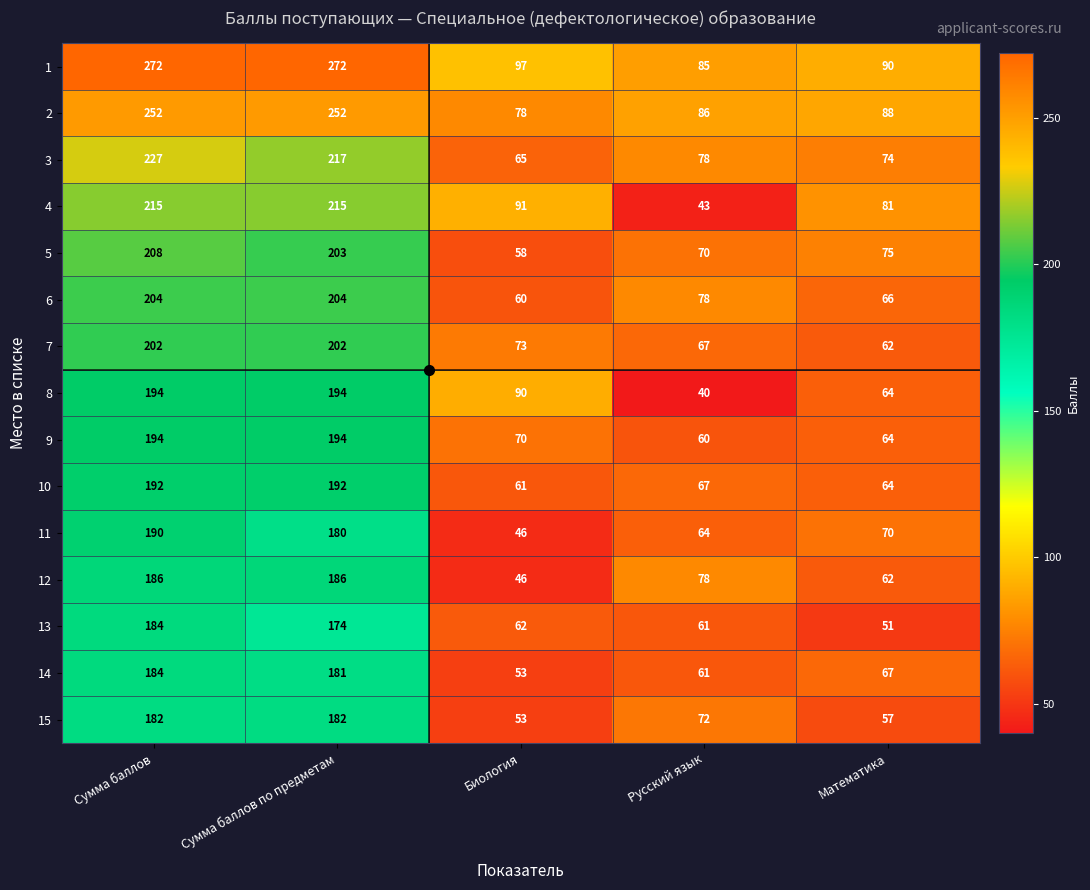

The value of 5 at Биология is 78. True or false?

False